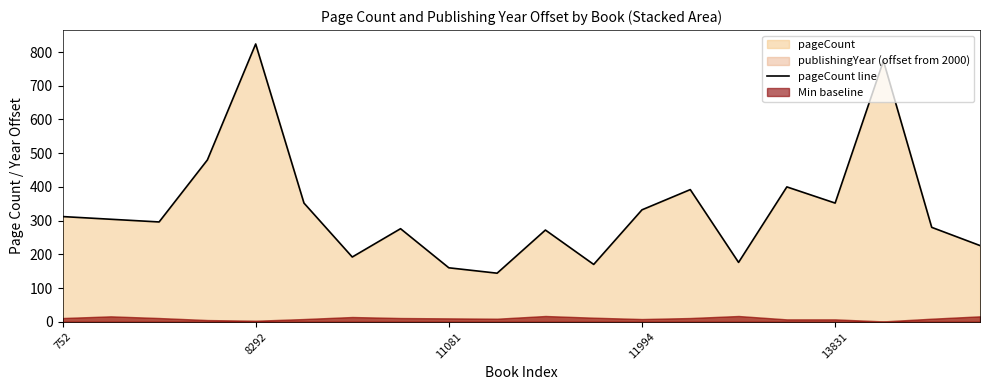

What is the sum of all values?

6714